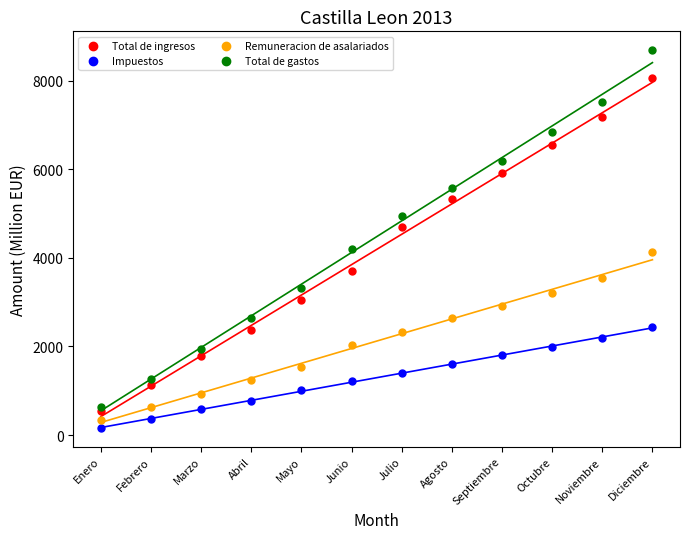

Which series has the widest spread of Y values?

Total de gastos